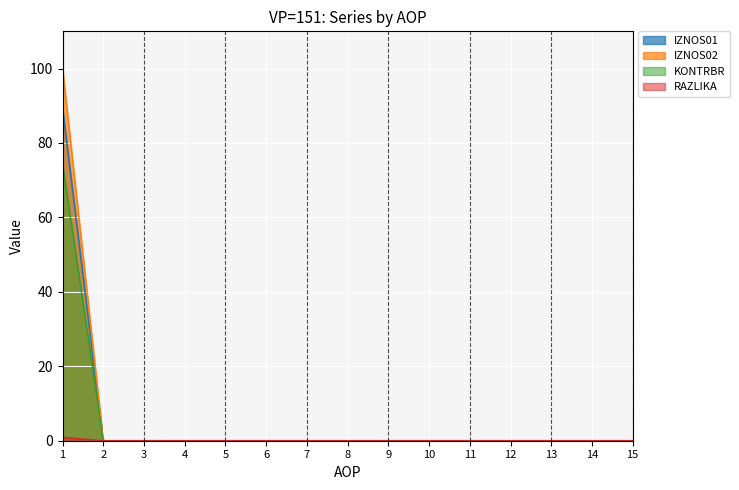

True or false: IZNOS01 has more than 0 interior local peaks.

False